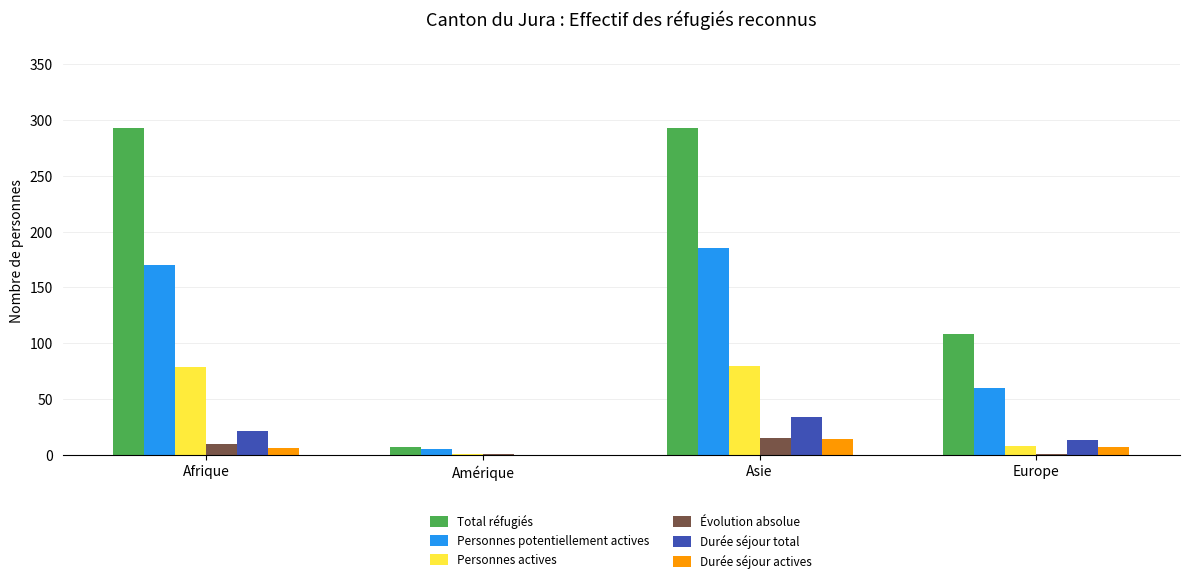

Which series has the largest total across all categories?

Total réfugiés